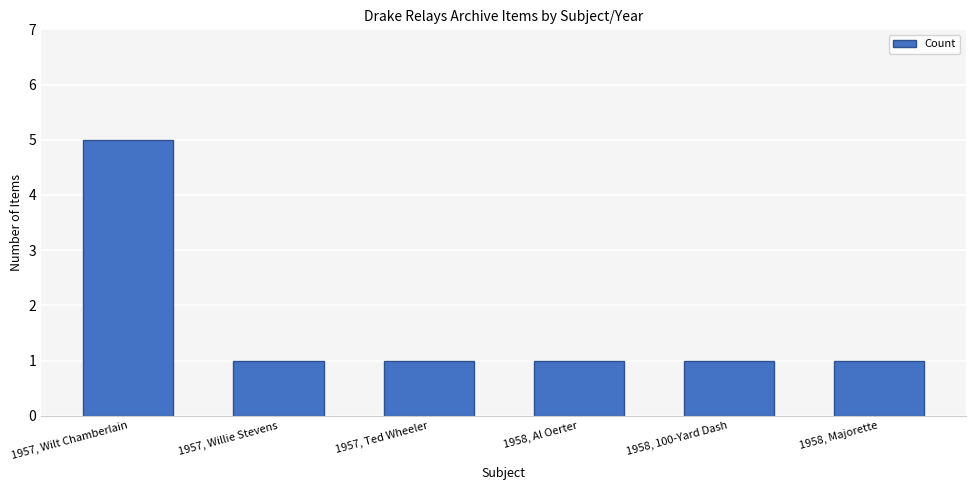

What is the difference between the maximum and minimum values?

4